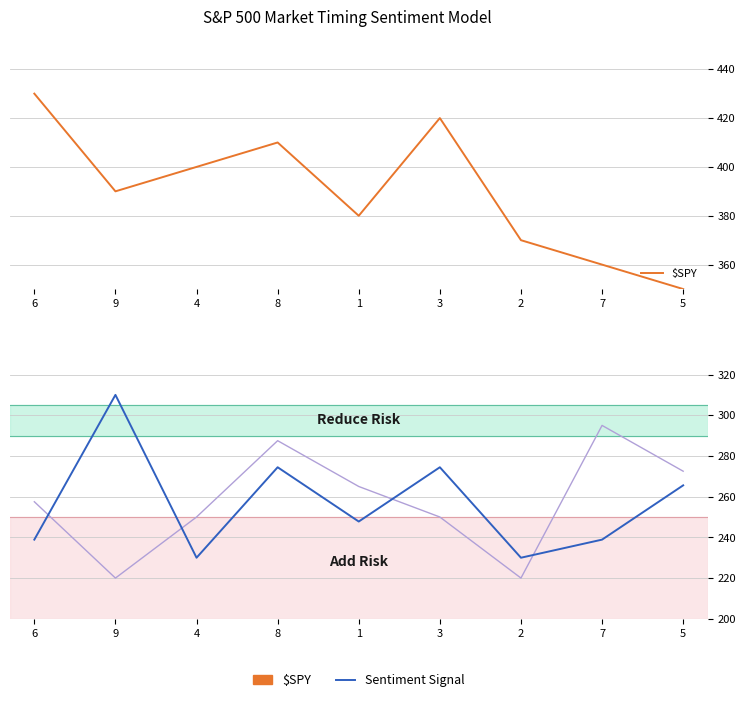

How many data points in col_5+col_3 are above 257?

5